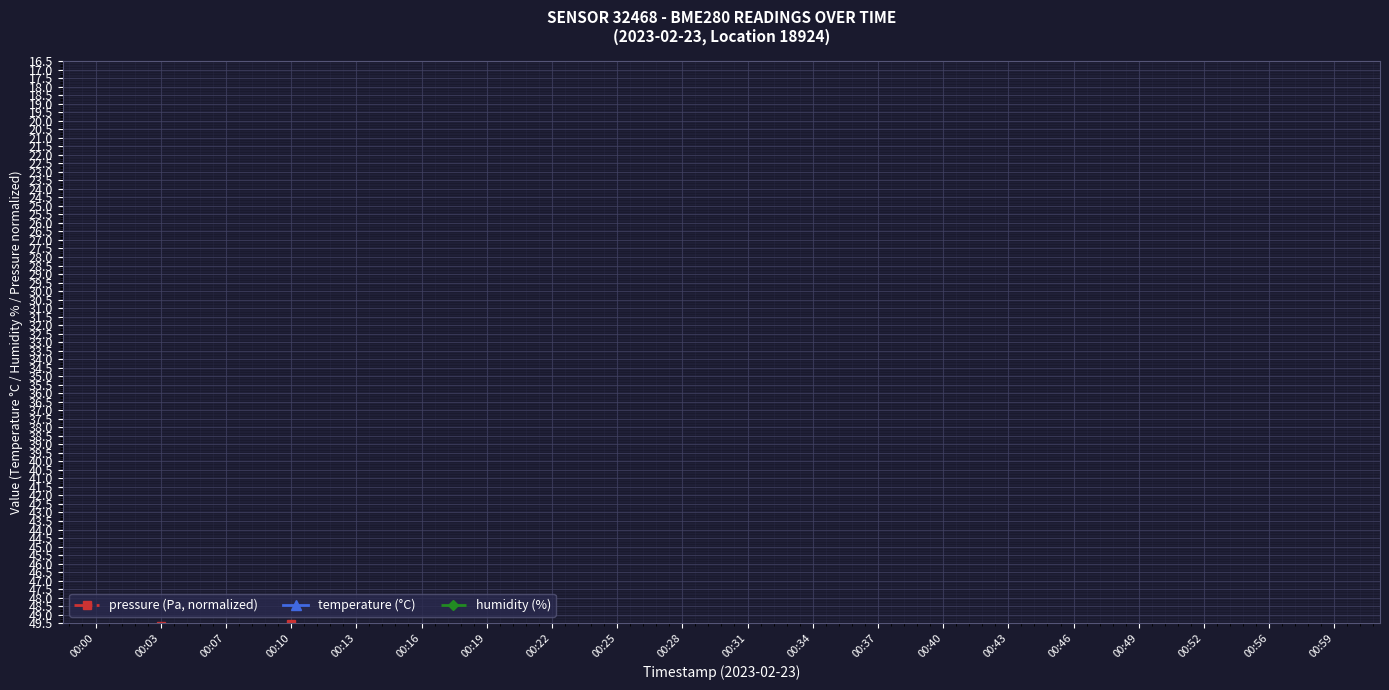

What is the sum of the pressure (Pa, normalized) values at 00:13 and 00:49?

100.4